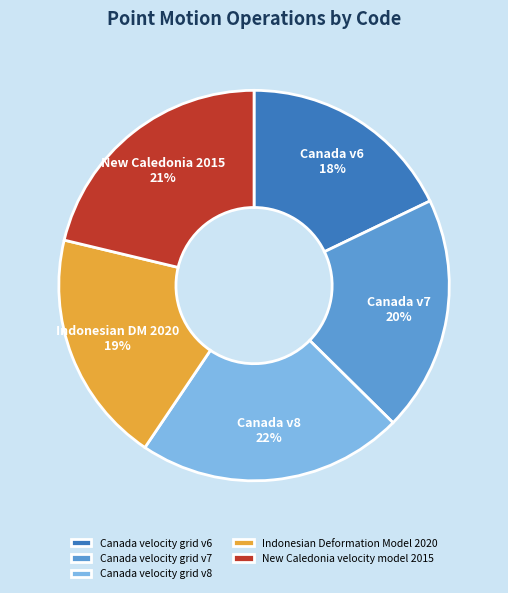

Approximately how many times larger is the value at Canada velocity grid v6 compared to Indonesian Deformation Model 2020?

0.9